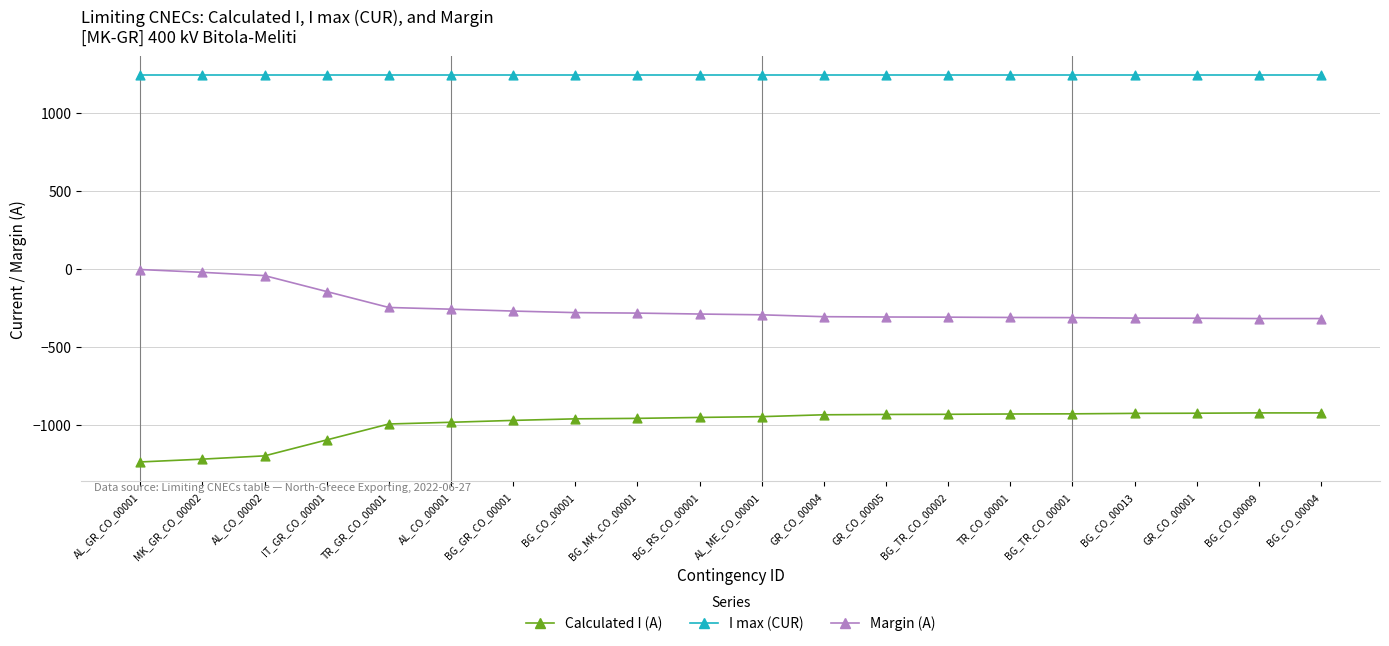

Is the value of Margin (A) at AL_GR_CO_00001 greater than the value of Calculated I (A) at BG_TR_CO_00001?

Yes